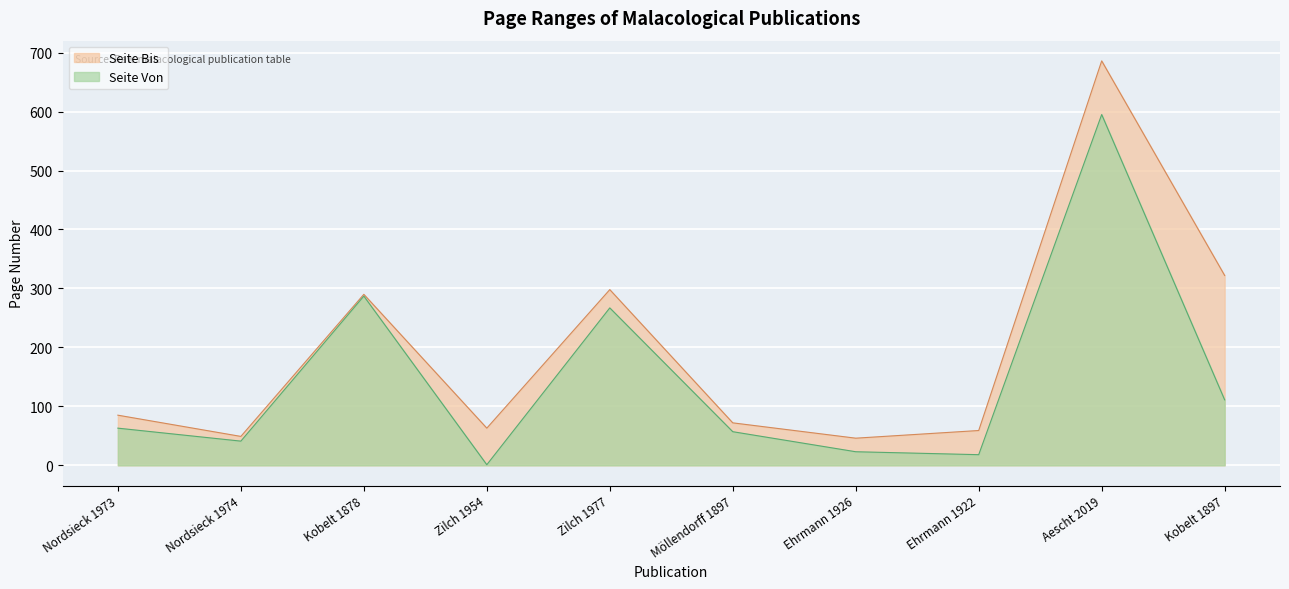

True or false: Seite Bis has a value of 146 at Nordsieck 1973.

False